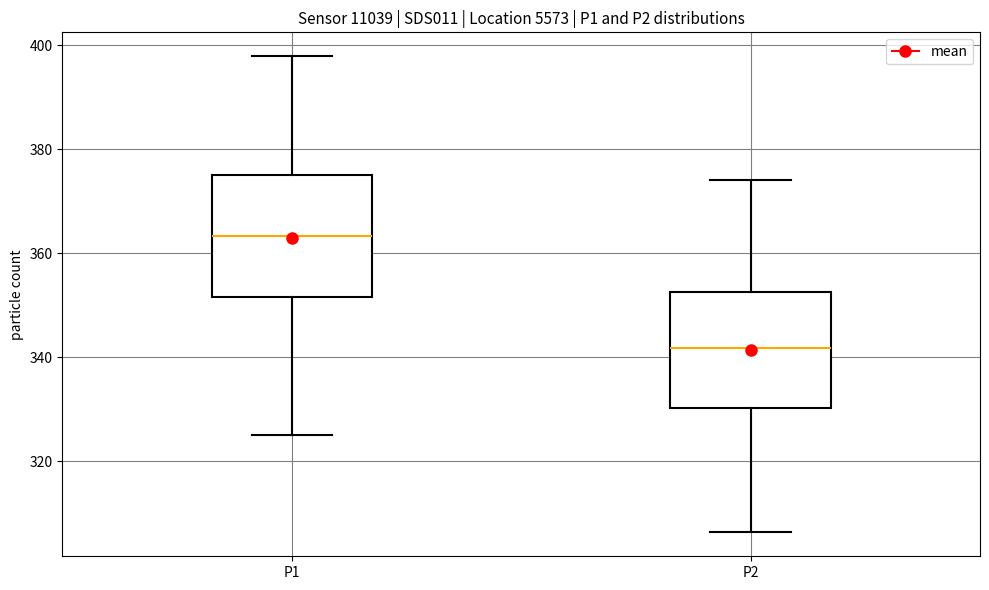

Reading left to right, read every box against the y-axis: the position of its median line, the range the box covers, and the ends of its whiskers. The values are not printed on the chart, so give them approximately, as read against the axis.

P1: median 364, box 352 to 376, whiskers 324 to 398
P2: median 342, box 330 to 352, whiskers 306 to 374